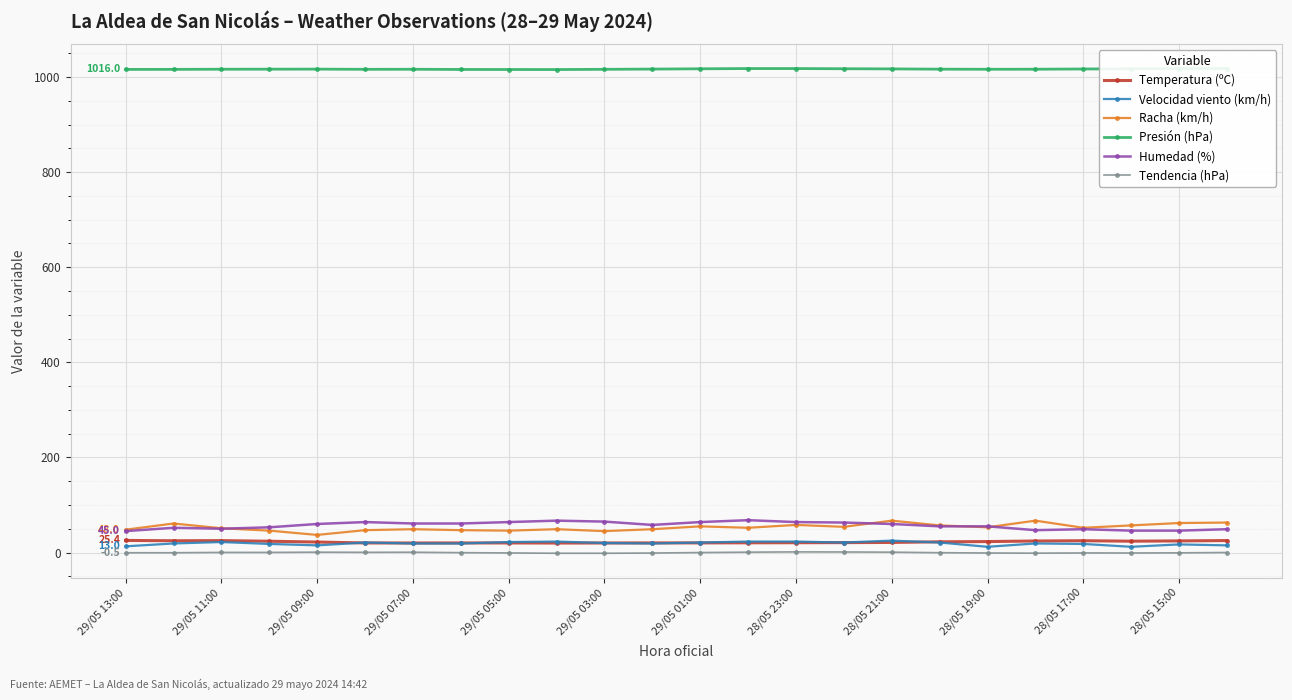

What is the approximate value of Temperatura (ºC) at 28/05 21:00?

21.2